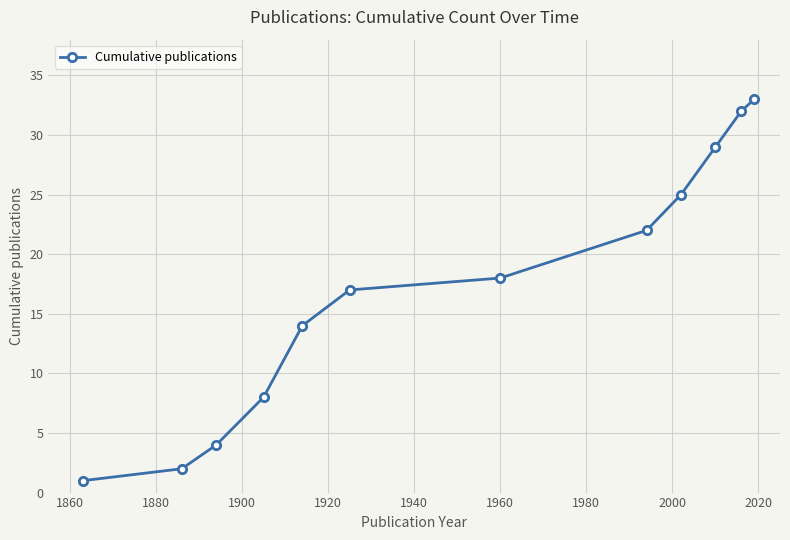

True or false: the data has more than 0 interior local peaks.

False